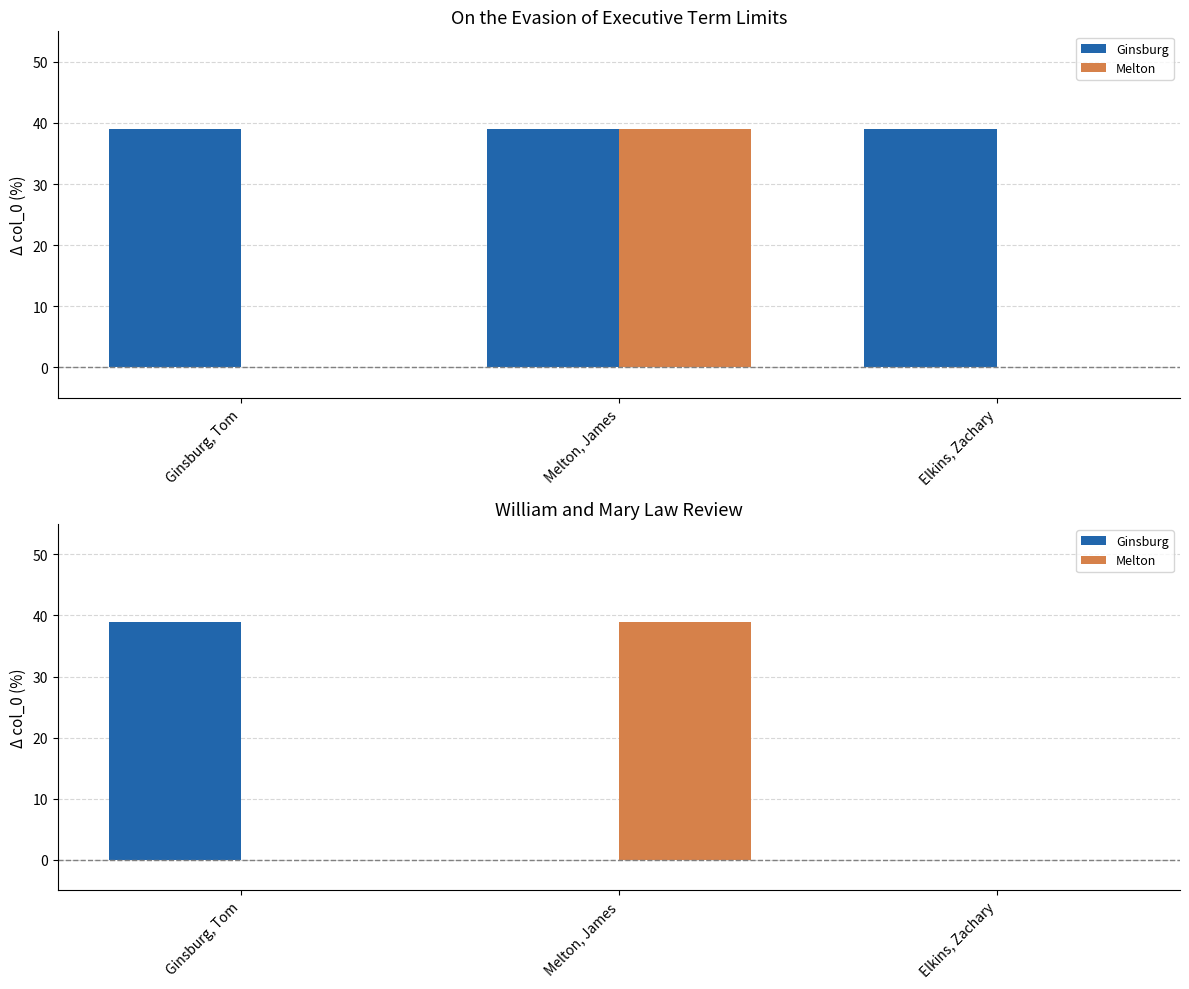

What are all the series names shown in the legend?

Ginsburg, Melton